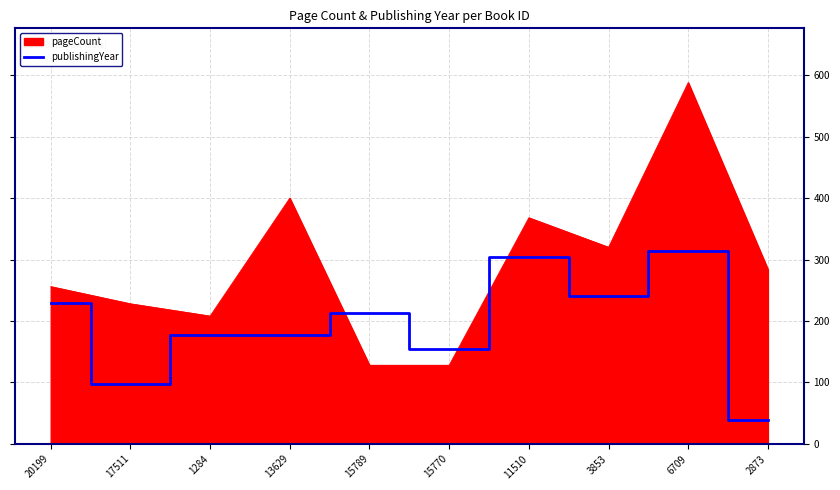

Rank the series by their average value, from lowest to highest.

publishingYear, pageCount